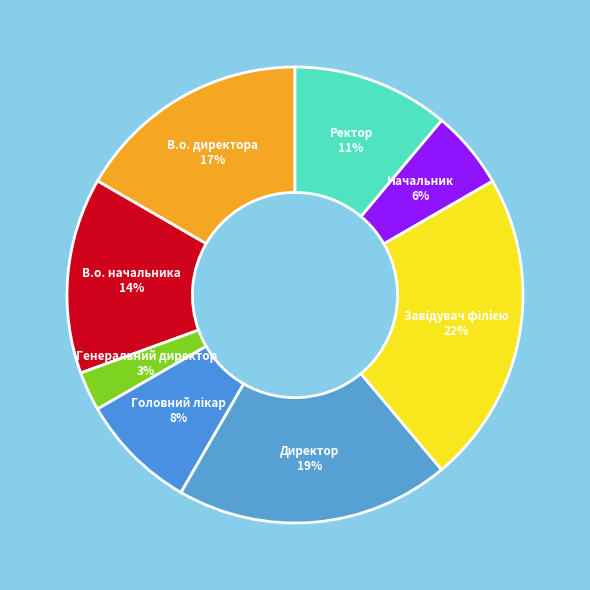

Do Ректор and Директор together represent more than half of the pie?

No